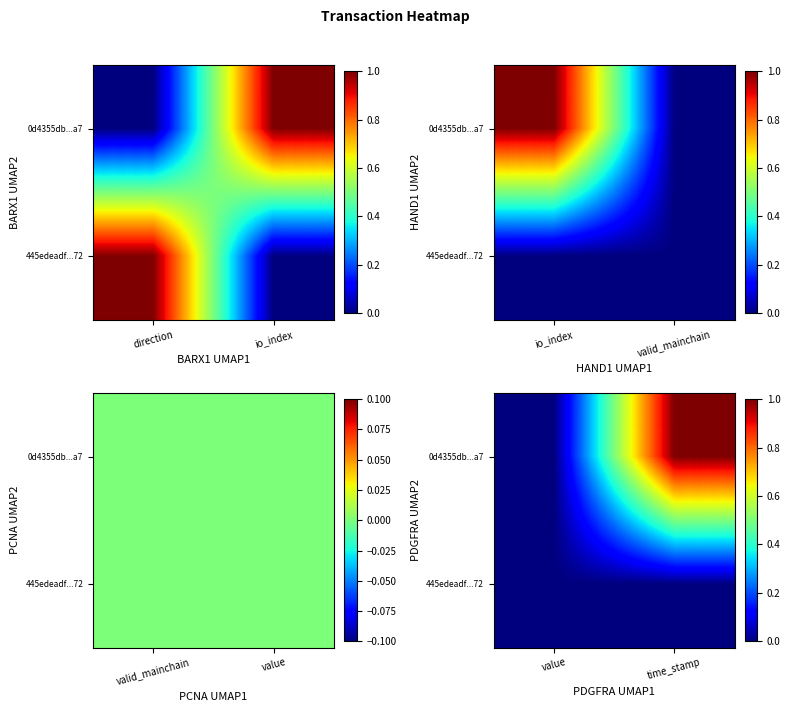

Is the value of 0d4355db...a7 at value greater than the value of 445edeadf...72 at time_stamp?

No